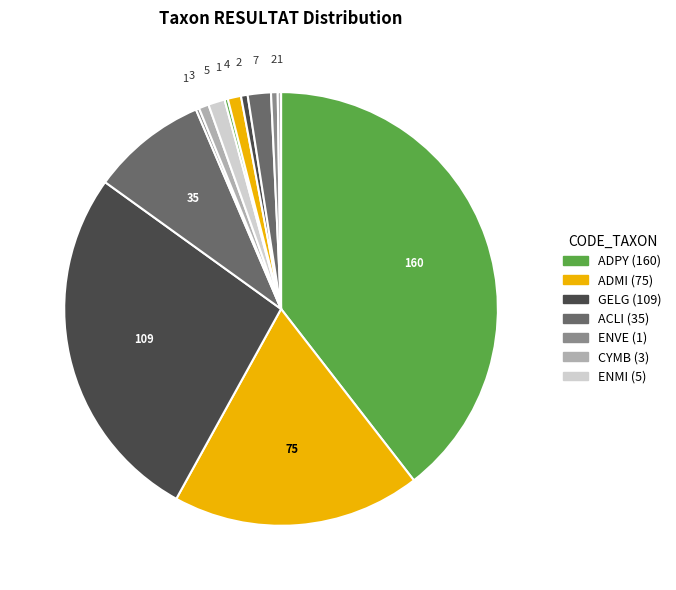

Count the number of slices in the pie.

13